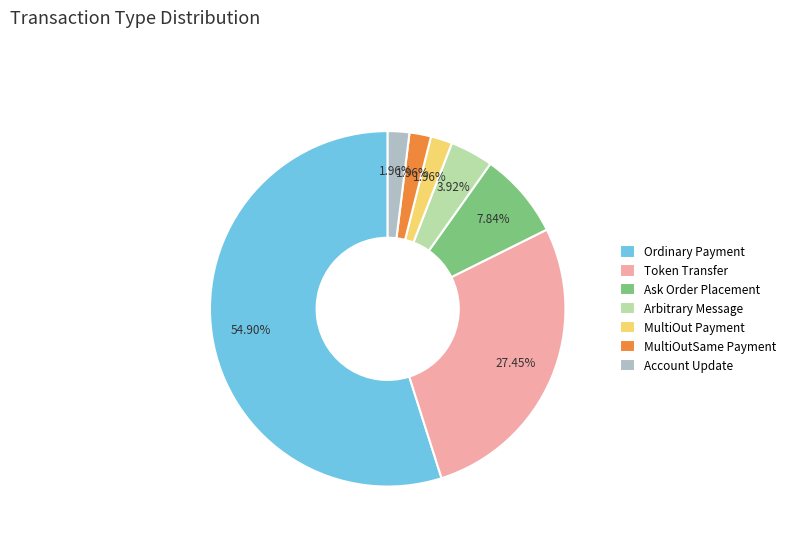

How many slices are in this pie chart?

7